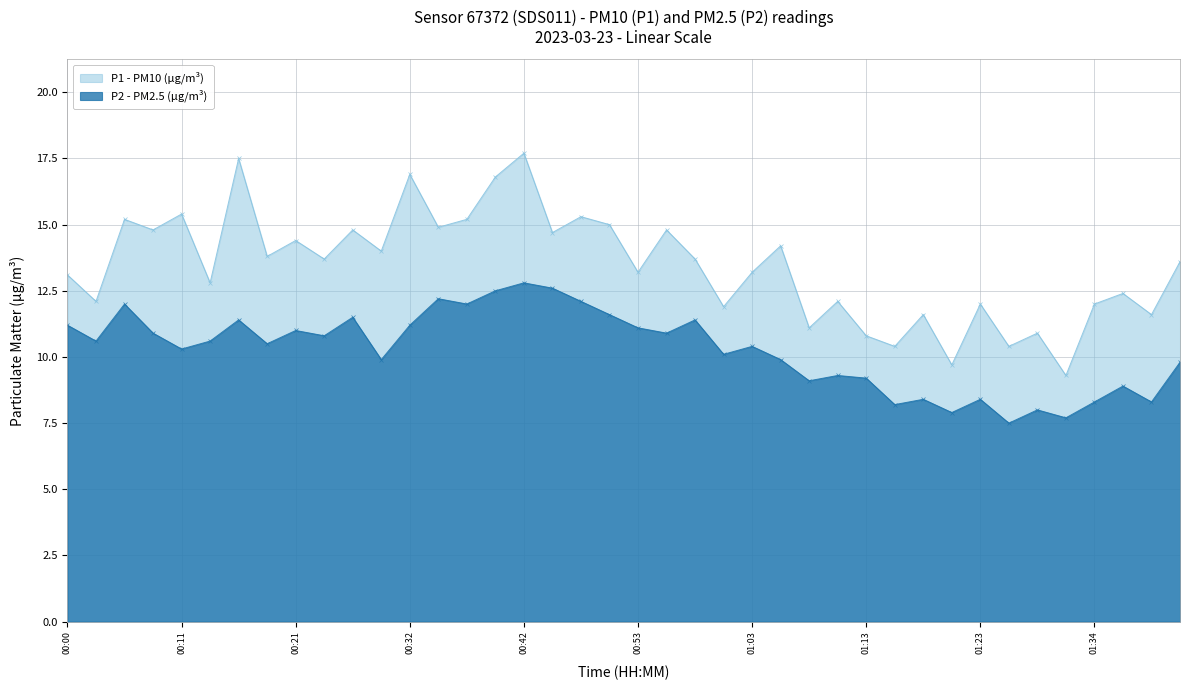

The P2 series shows 10.5 at 00:19. True or false?

True